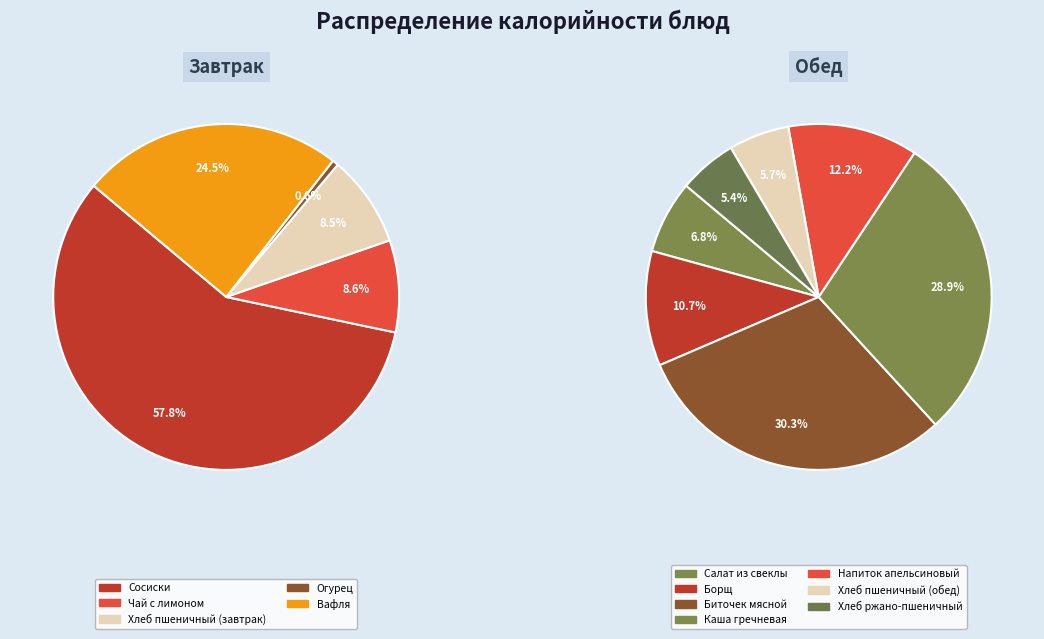

The Хлеб пшеничный (завтрак) slice represents 9% of the pie. True or false?

False